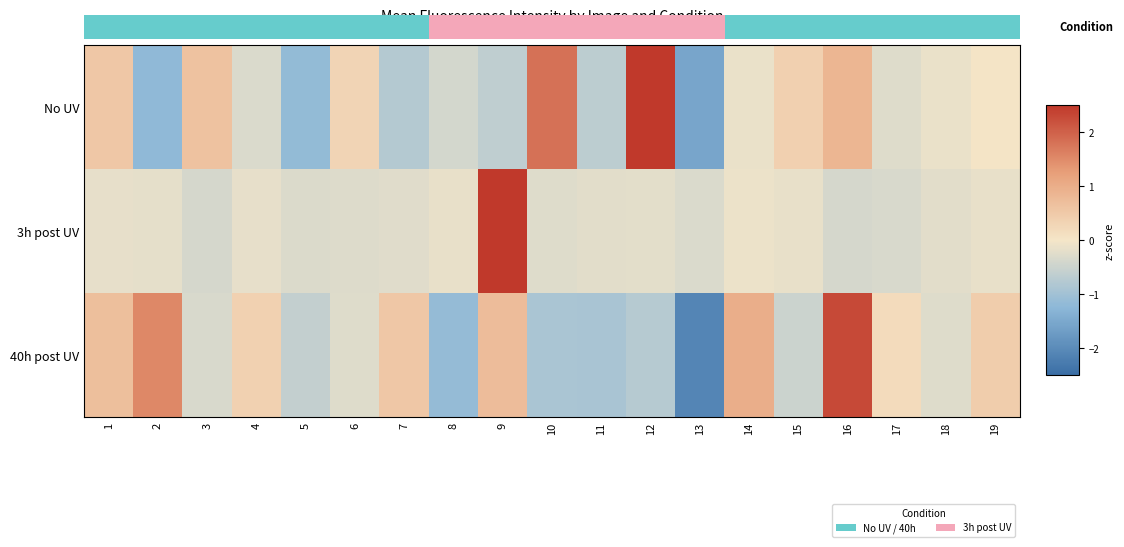

What is the difference between the 40h post UV values at 17 and 14?

0.8